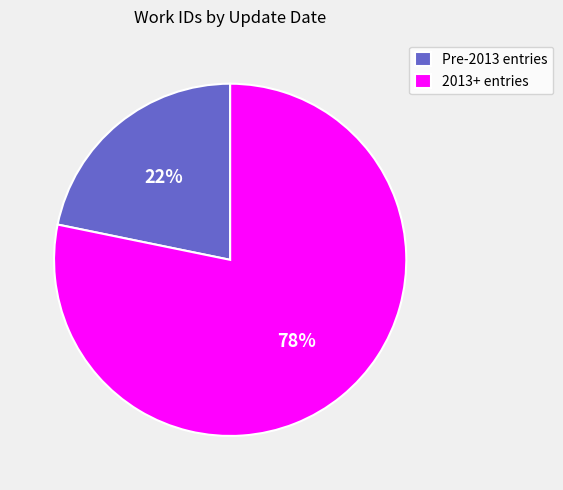

Which has a higher value, Pre-2013 entries or 2013+ entries?

2013+ entries